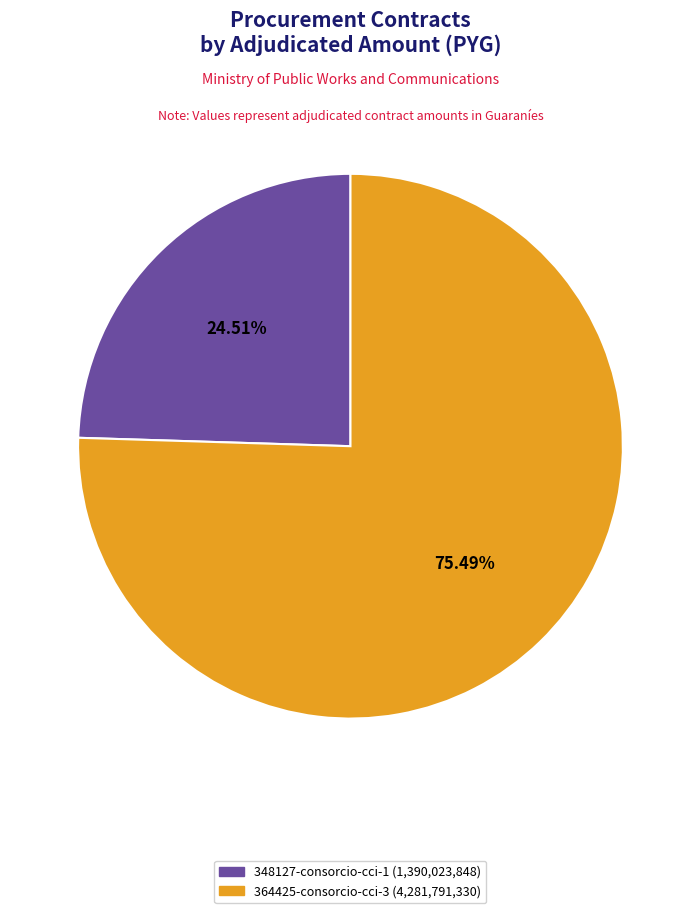

What is the ratio of the value at 348127-consorcio-cci-1 to the value at 364425-consorcio-cci-3?

0.3